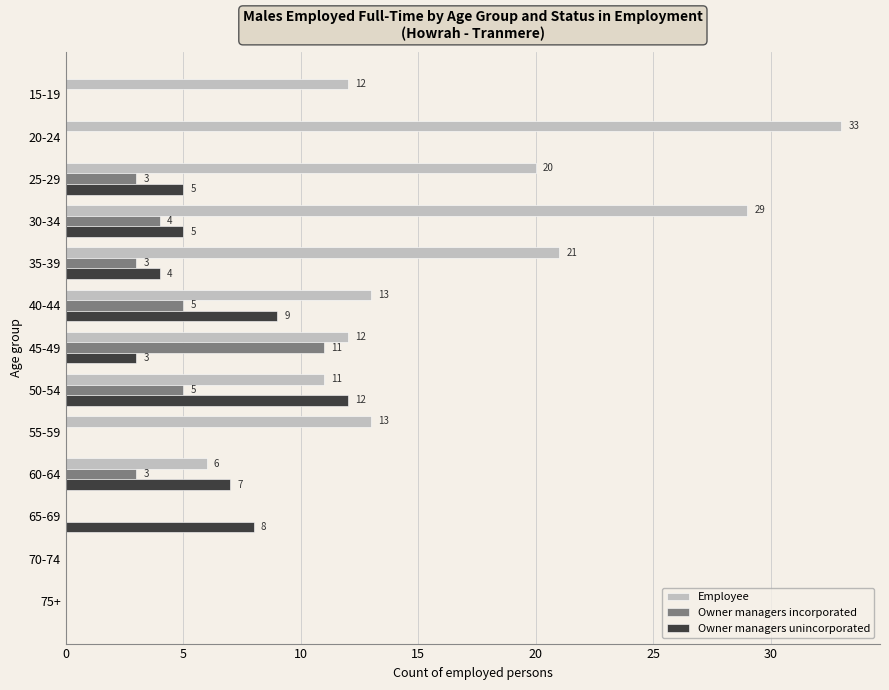

At which category is the sum across all series the highest?

30-34